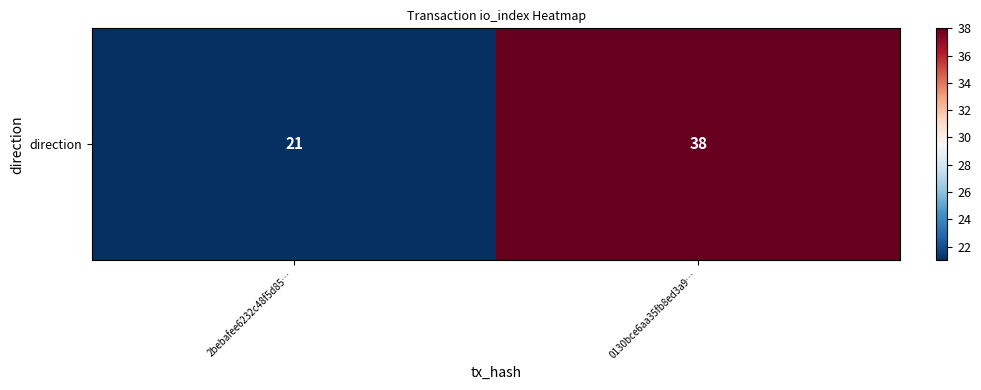

Reading right to left, list all the values displayed in this chart.

0130bce6aa35fb8ed3a9…=38	2bebafee6232c48f5d85…=21